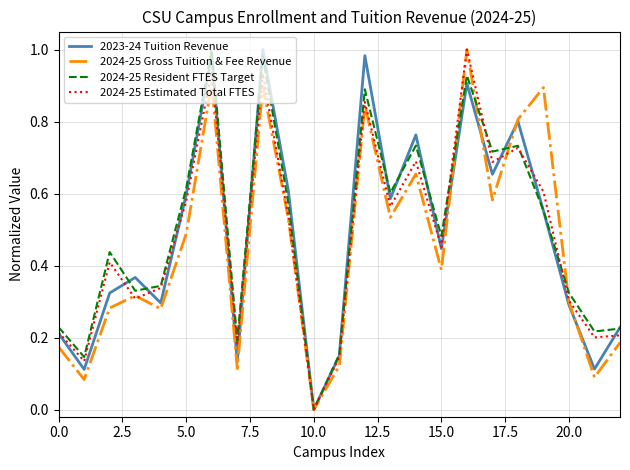

What are all the series names shown in the legend?

2023-24 Tuition Revenue, 2024-25 Gross Tuition & Fee Revenue, 2024-25 Resident FTES Target, 2024-25 Estimated Total FTES